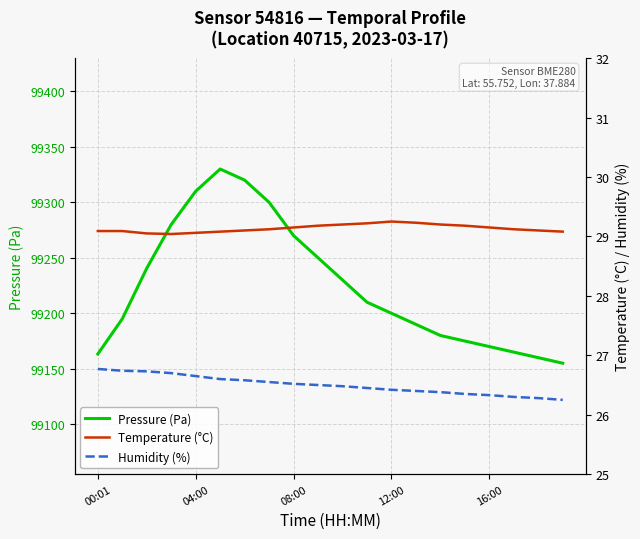

What is the difference between the second highest and second lowest values in the Pressure (Pa) series?

160.0